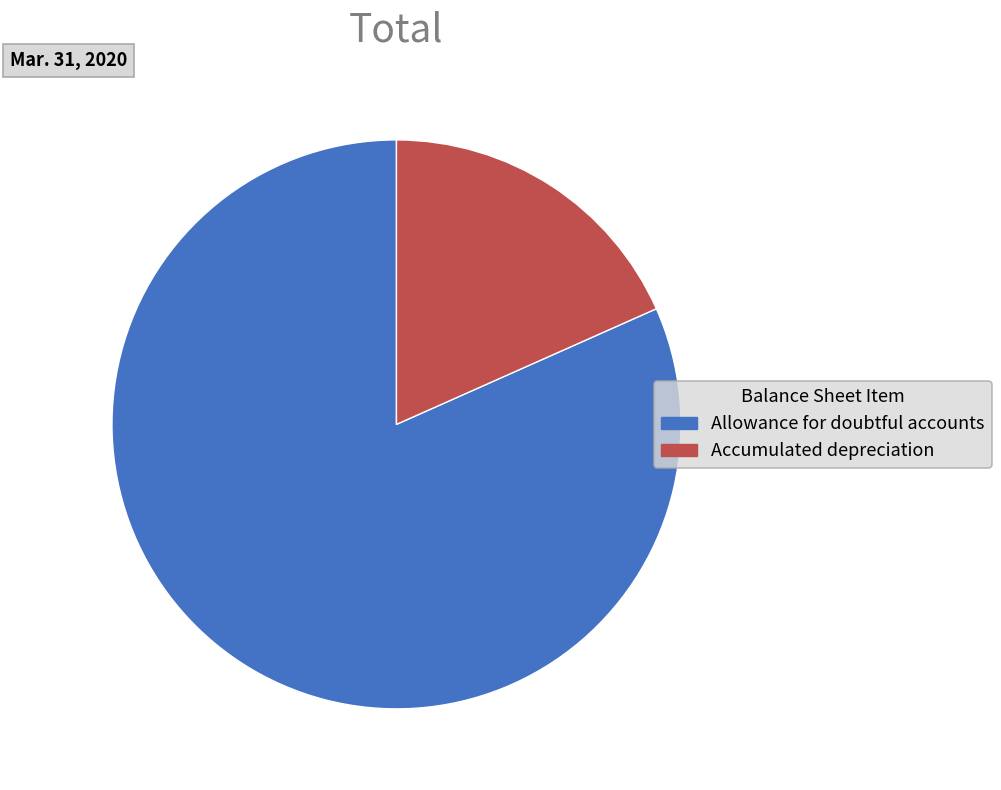

Which category has the biggest portion of the pie?

Allowance for doubtful accounts